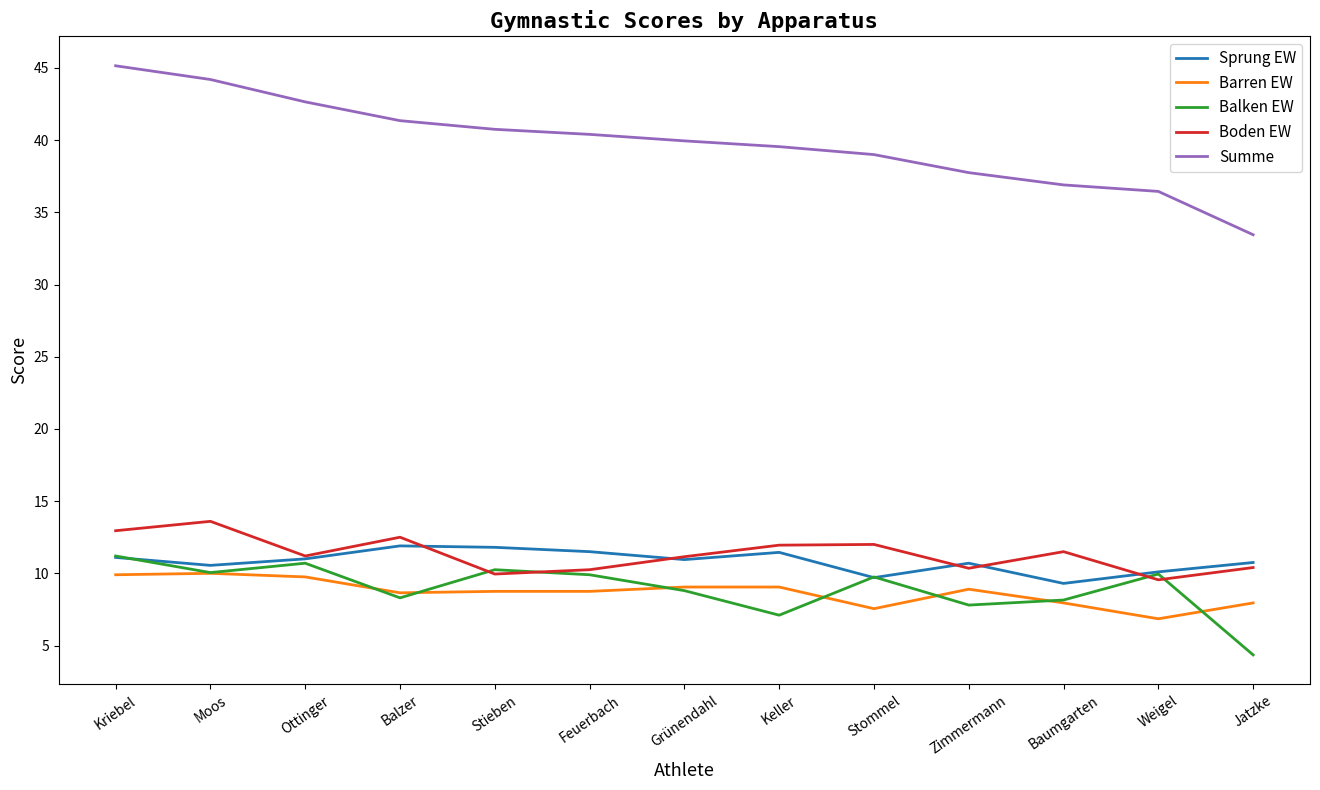

What value does the Sprung EW series have at Ottinger?

11.0